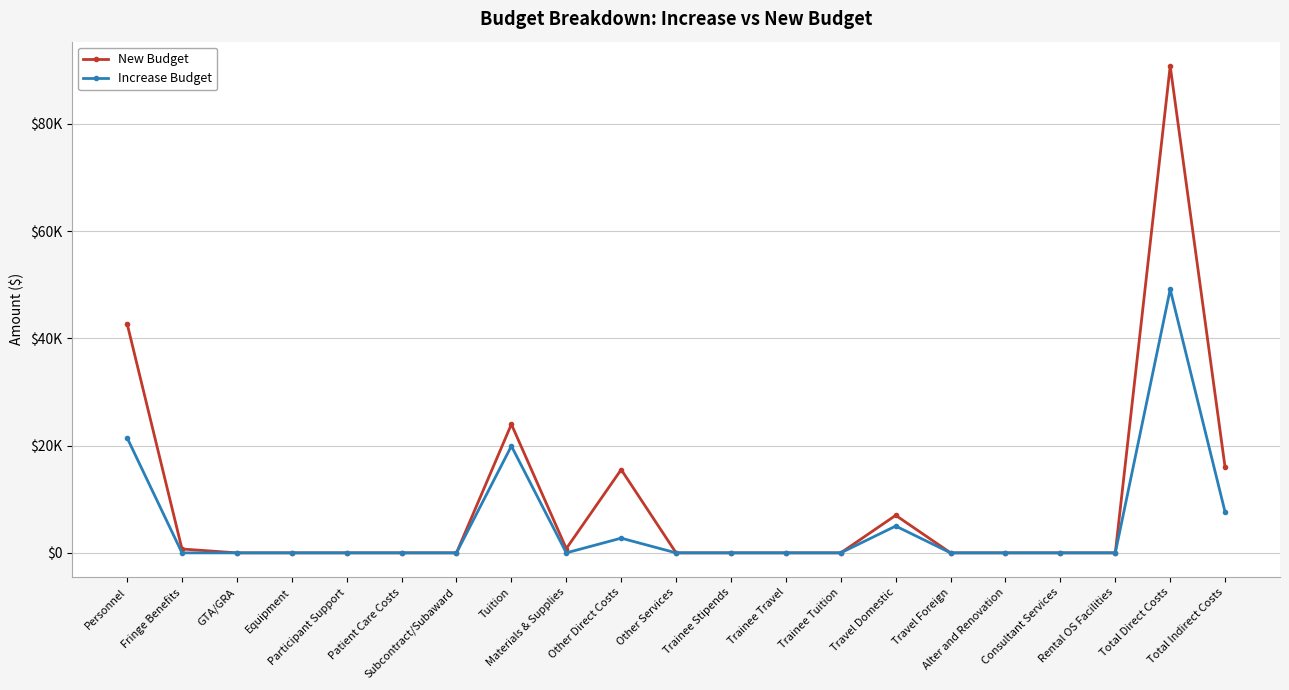

What are all the series names shown in the legend?

New Budget, Increase Budget